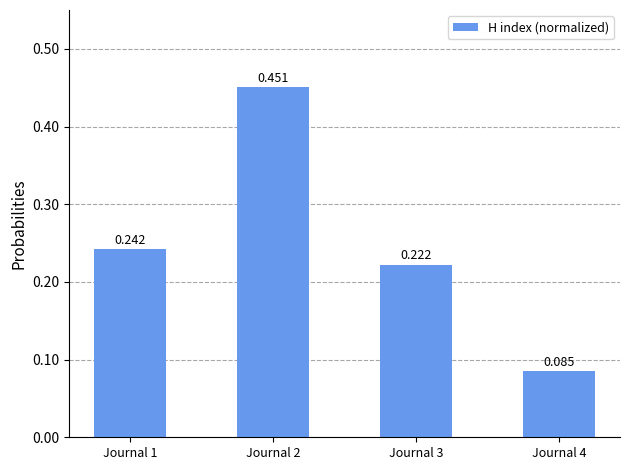

Reading right to left, list all the values displayed in this chart.

Journal 4=0.1	Journal 3=0.2	Journal 2=0.5	Journal 1=0.2